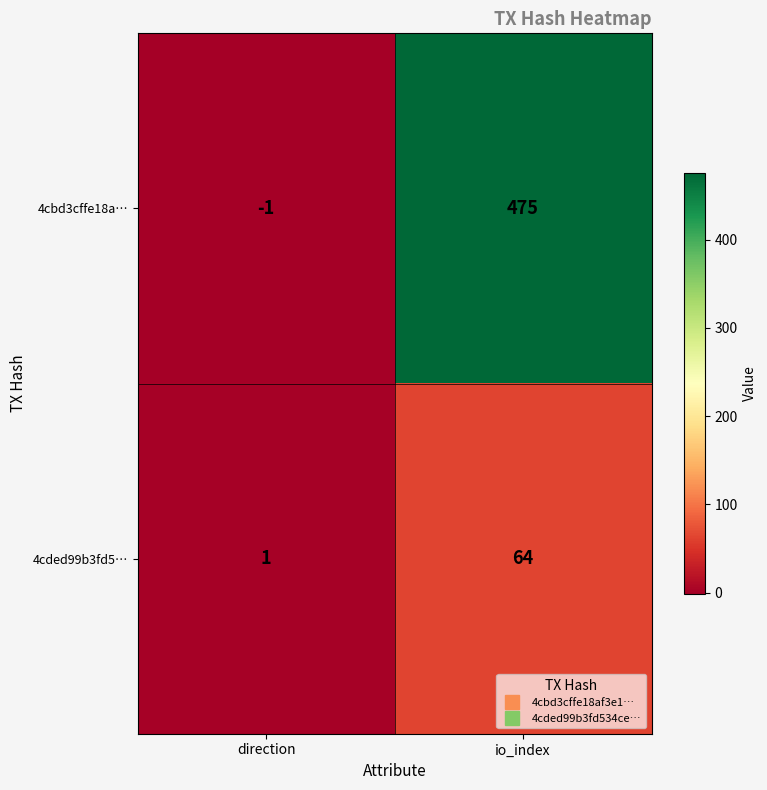

The value of 4cbd3cffe18a… at io_index is 815. True or false?

False